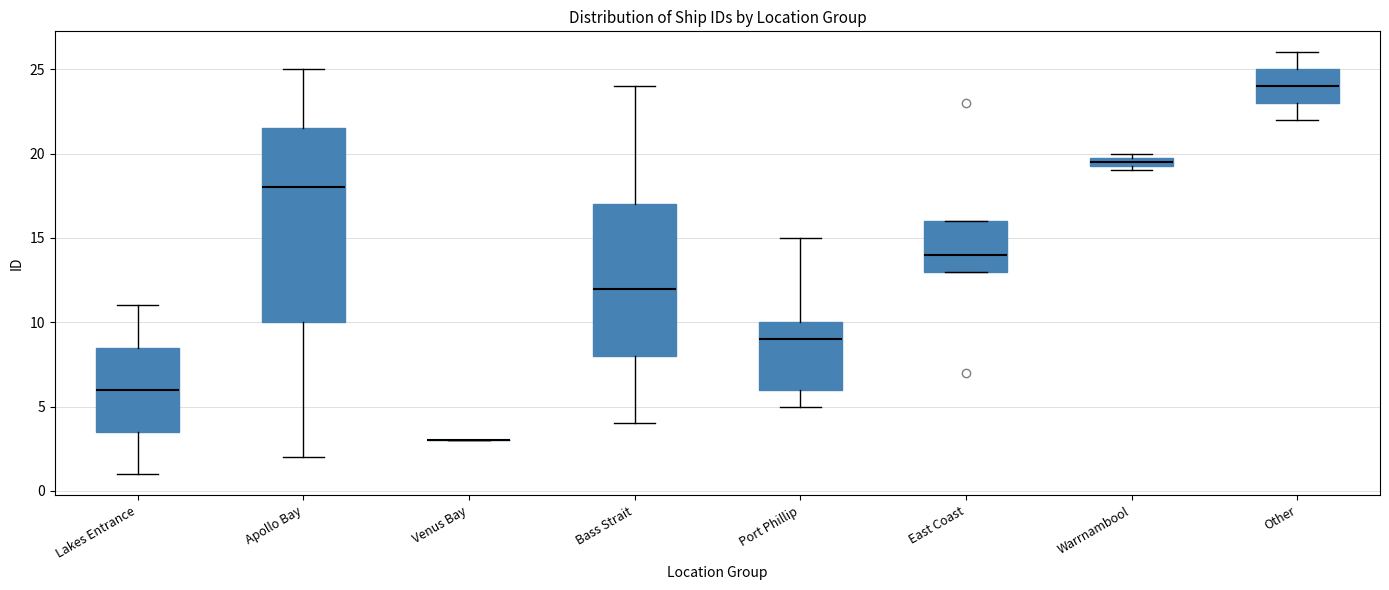

Which box is the tallest, from its lower edge to its upper edge?

Apollo Bay